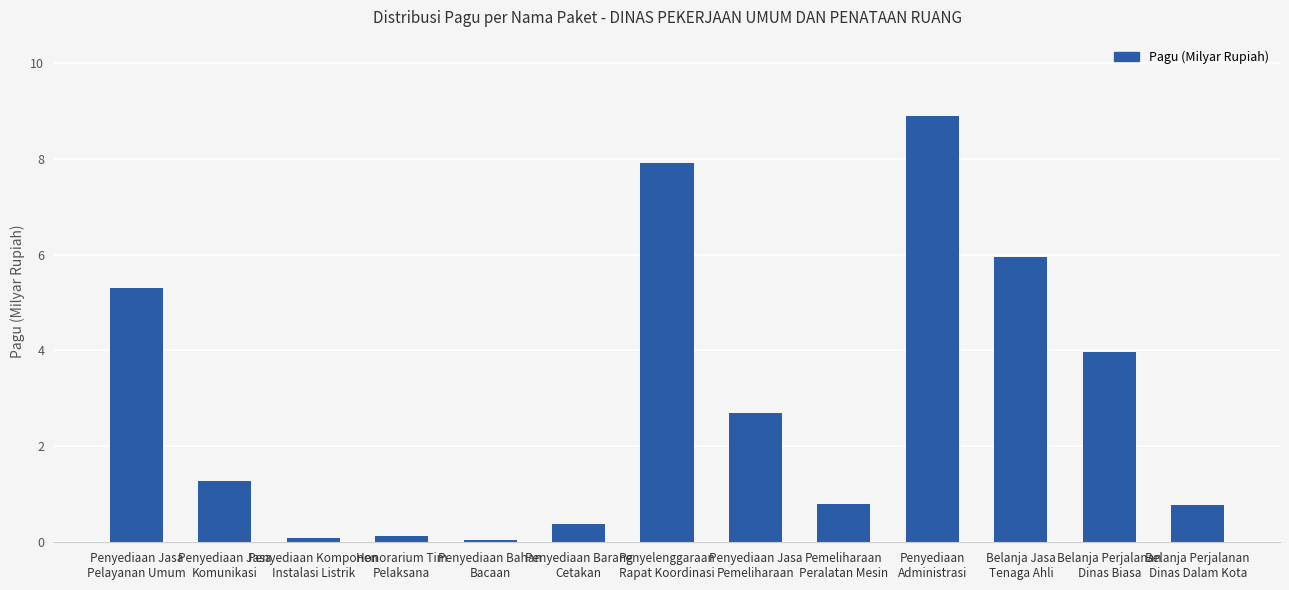

The chart shows a value of 3.3 at Penyediaan Jasa
Pelayanan Umum. True or false?

False